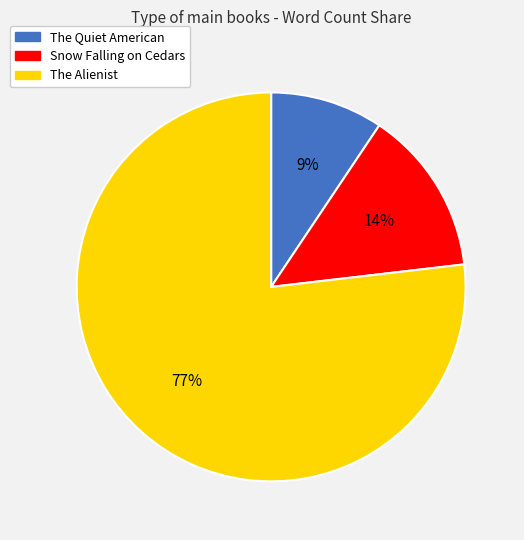

Is there any slice that represents more than half of the pie?

Yes